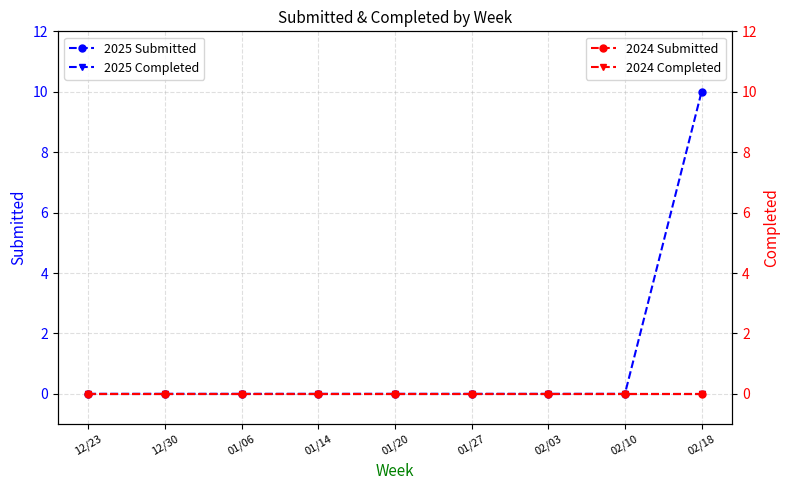

How many lines are shown in the chart?

4